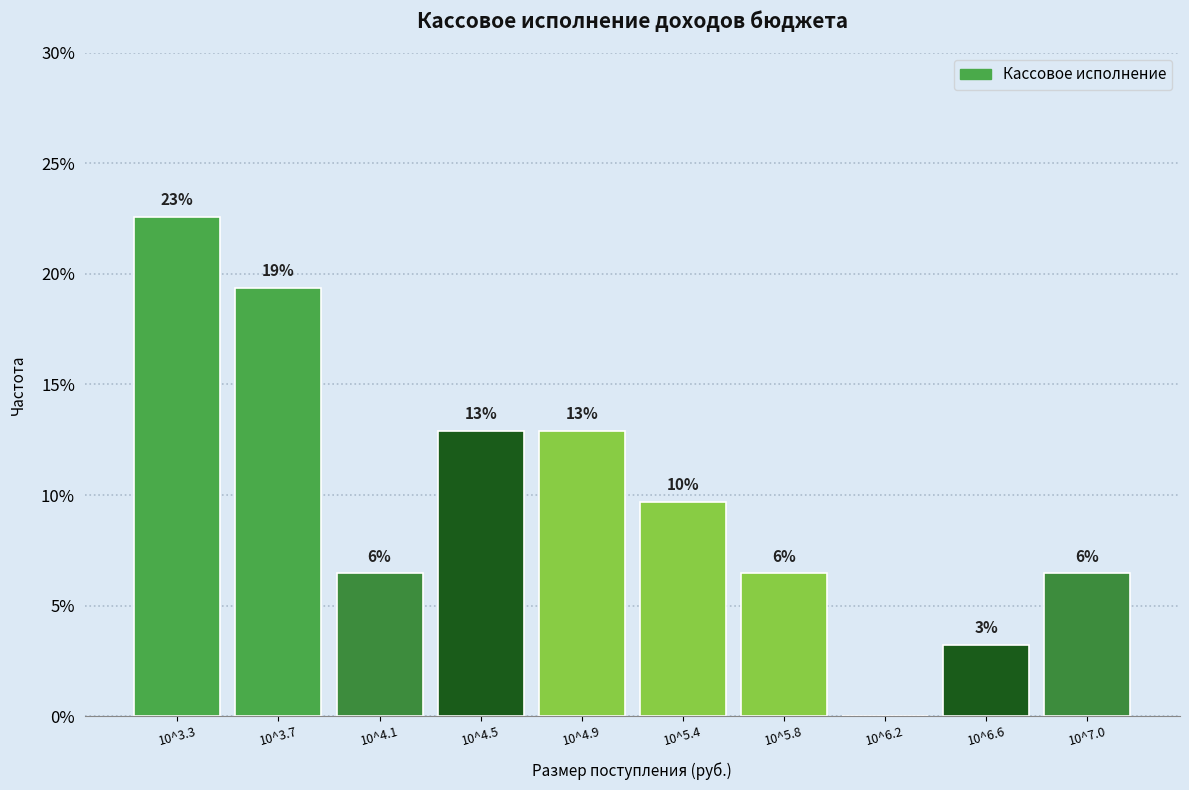

Are the bars horizontal?

No